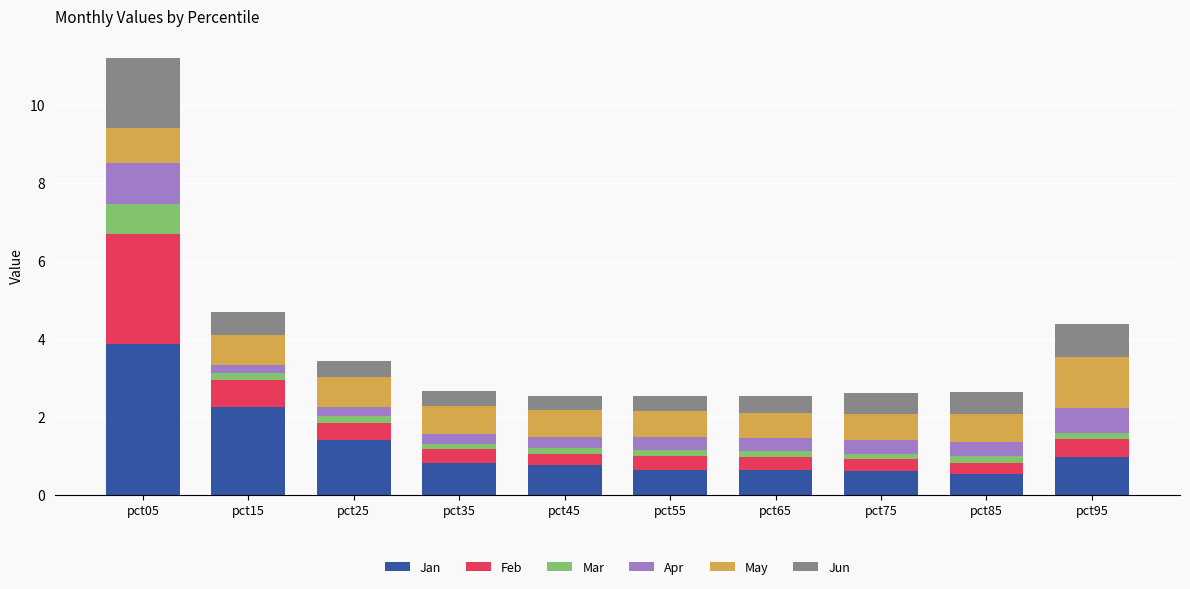

What is the sum of all Jan values?

12.5